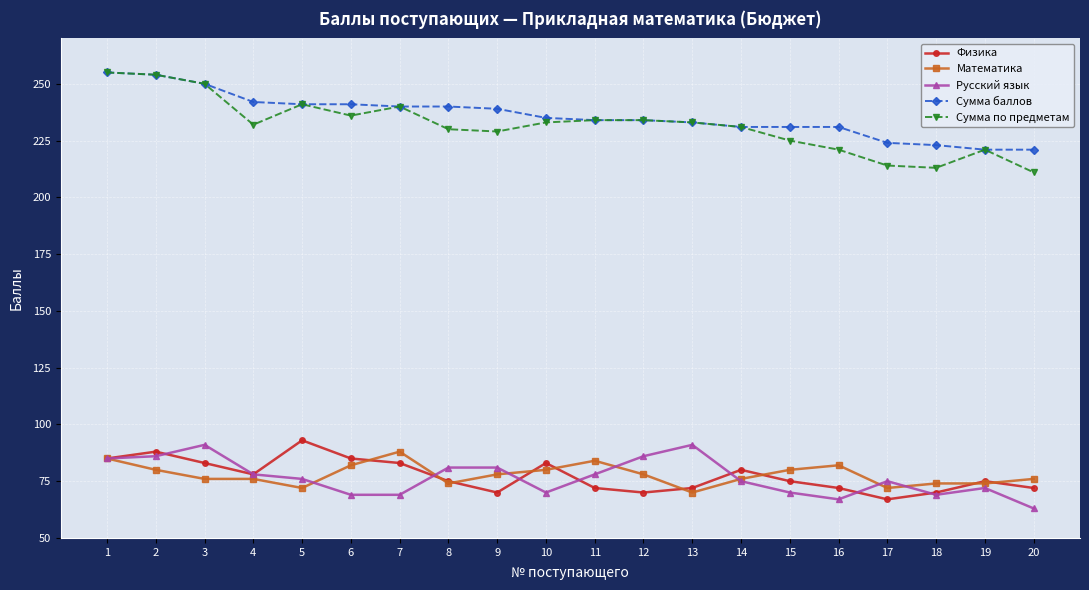

Which series has the largest total across all categories?

Сумма баллов